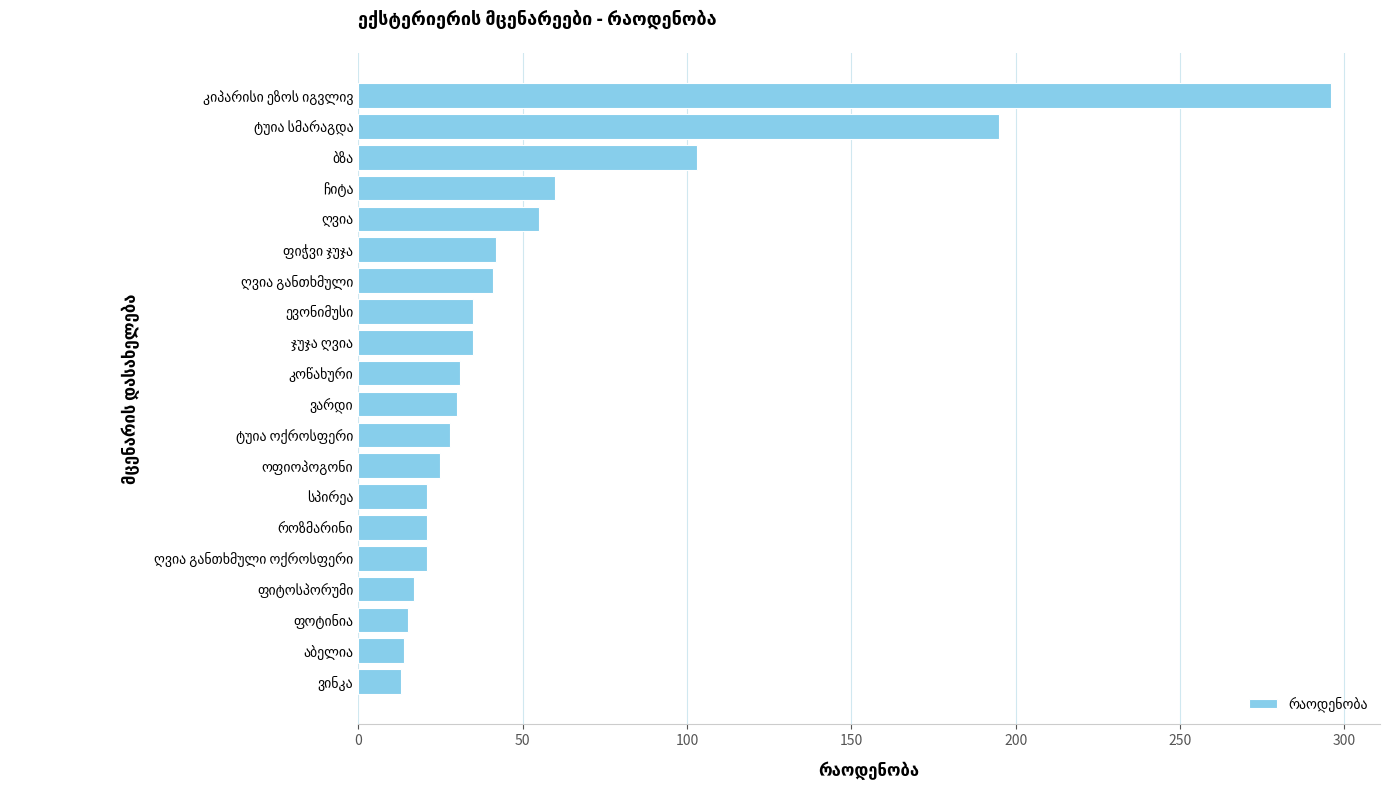

What is the value of the 1st bar from the top?

296